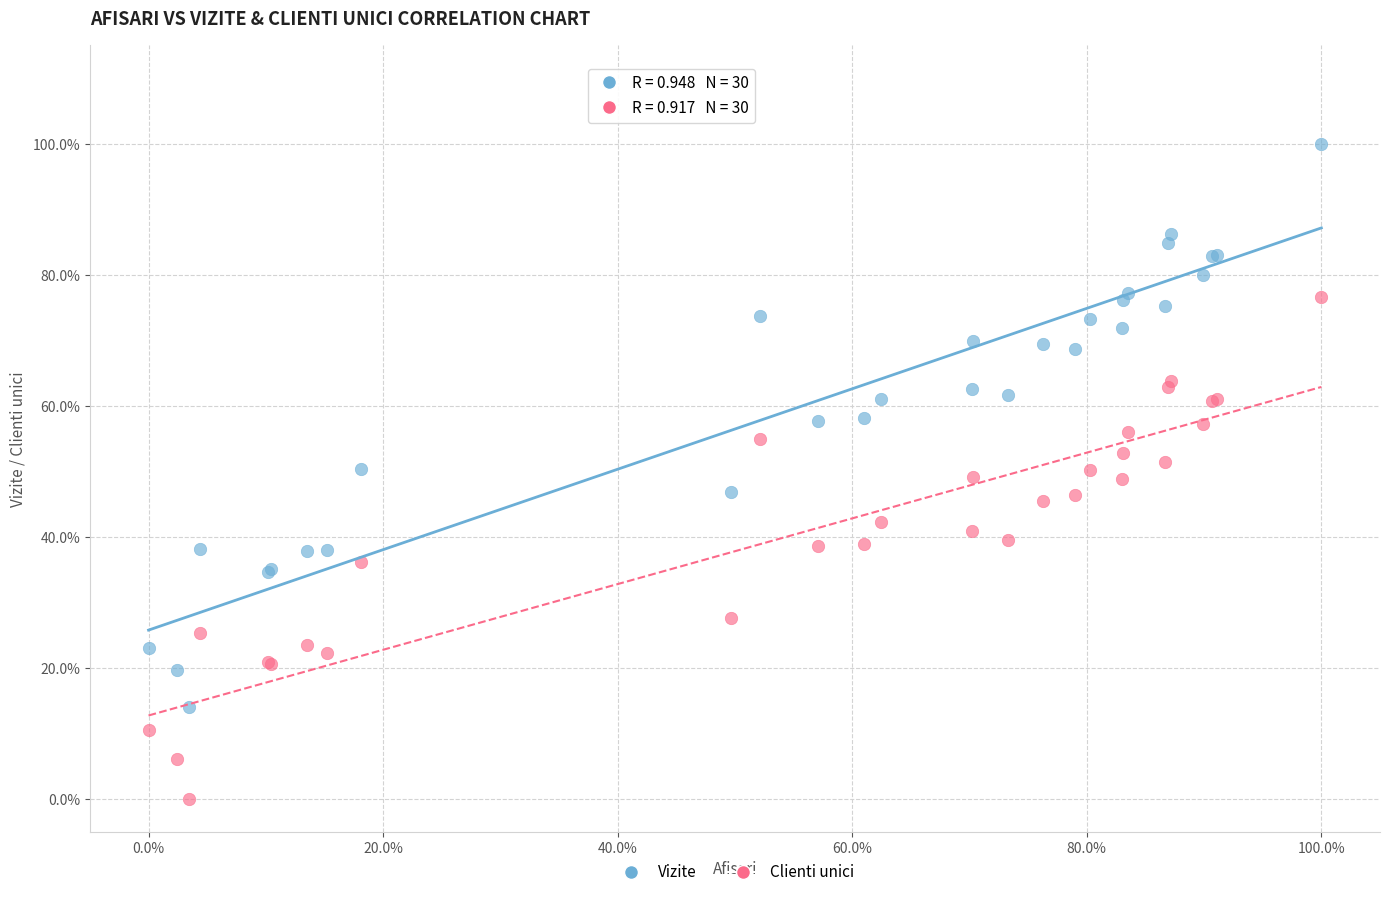

What are all the series names shown in the legend?

Vizite, Clienti unici